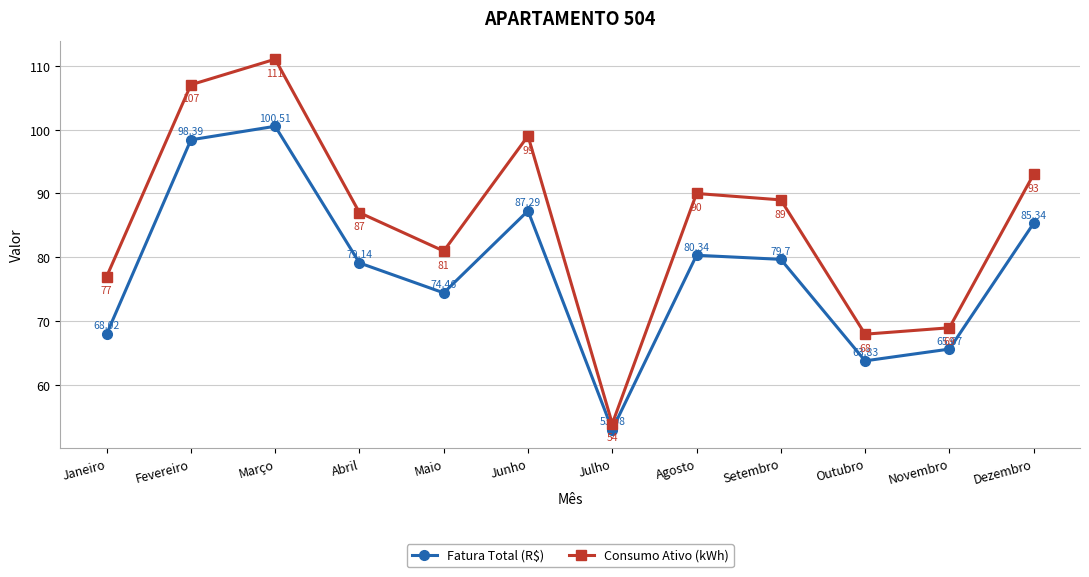

Reading left to right, extract all data points from this chart.

Fatura Total (R$): 68.0	98.4	100.5	79.1	74.5	87.3	53.1	80.3	79.7	63.8	65.7	85.3
Consumo Ativo (kWh): 77.0	107.0	111.0	87.0	81.0	99.0	54.0	90.0	89.0	68.0	69.0	93.0